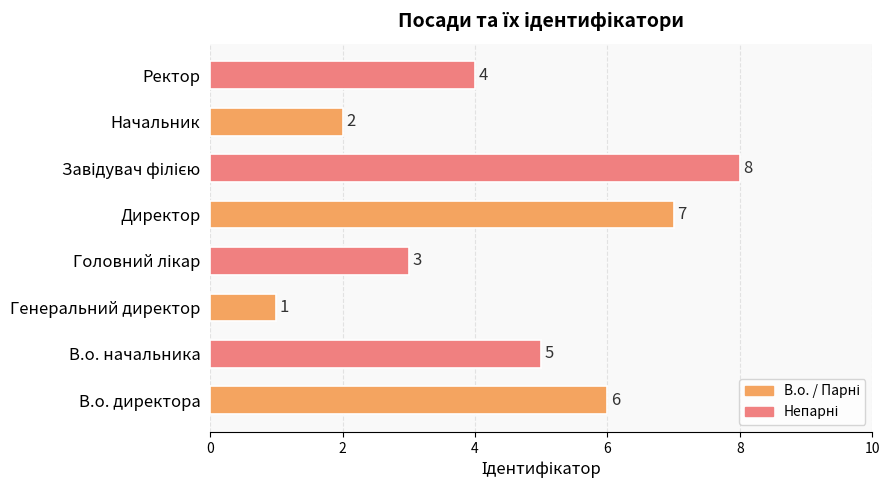

How many data points does each series have?

8